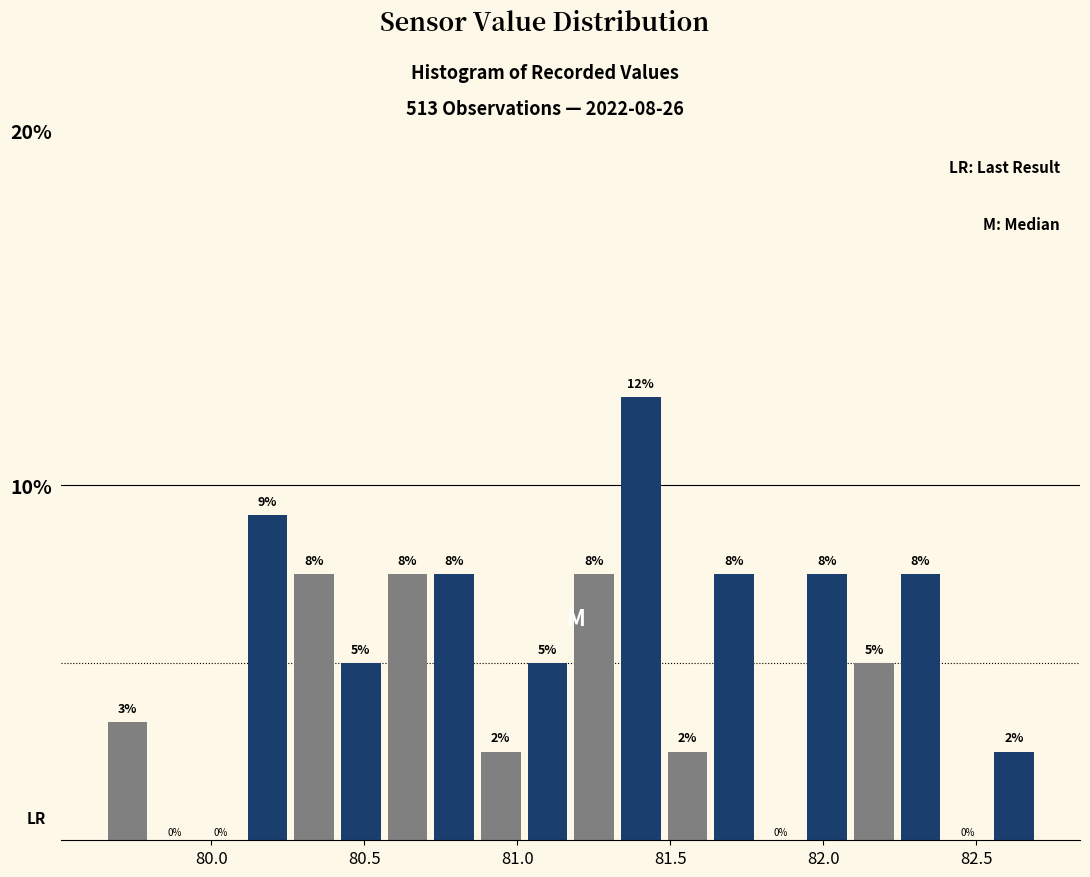

Read against the x-axis, roughly where is the centre of the tallest bar?

81.40